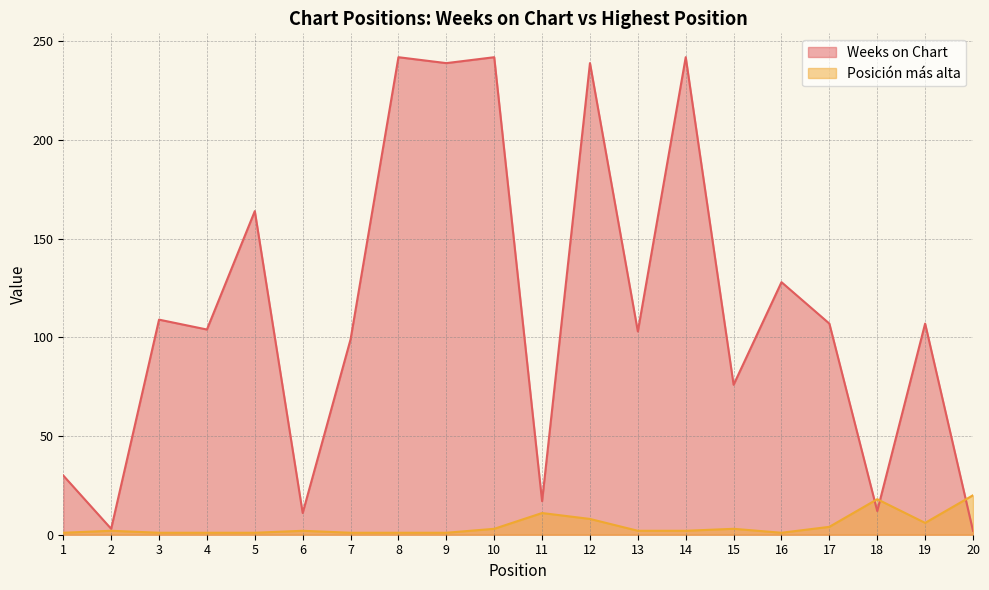

Where is the first local minimum for Posición más alta?

16